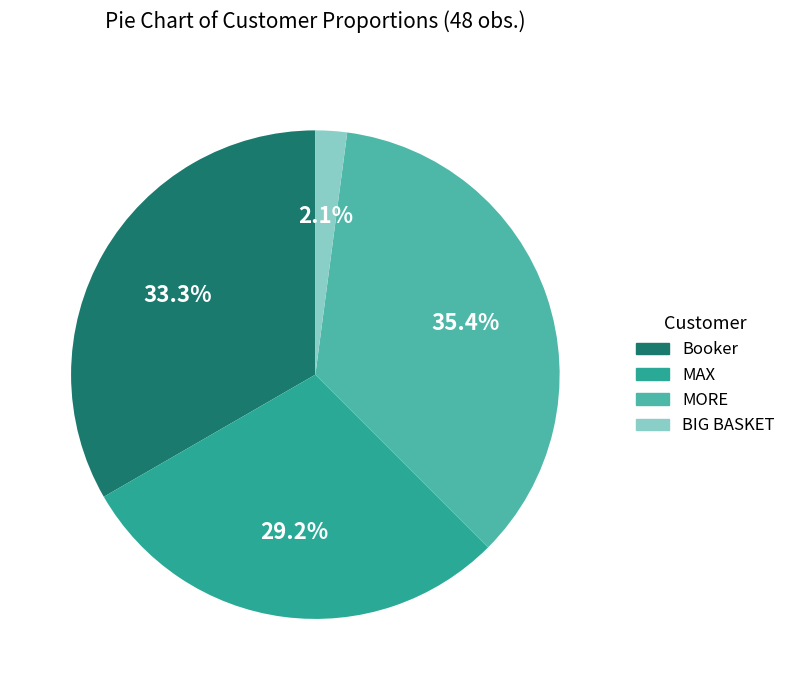

Rank the categories by value from lowest to highest.

BIG BASKET, MAX, Booker, MORE